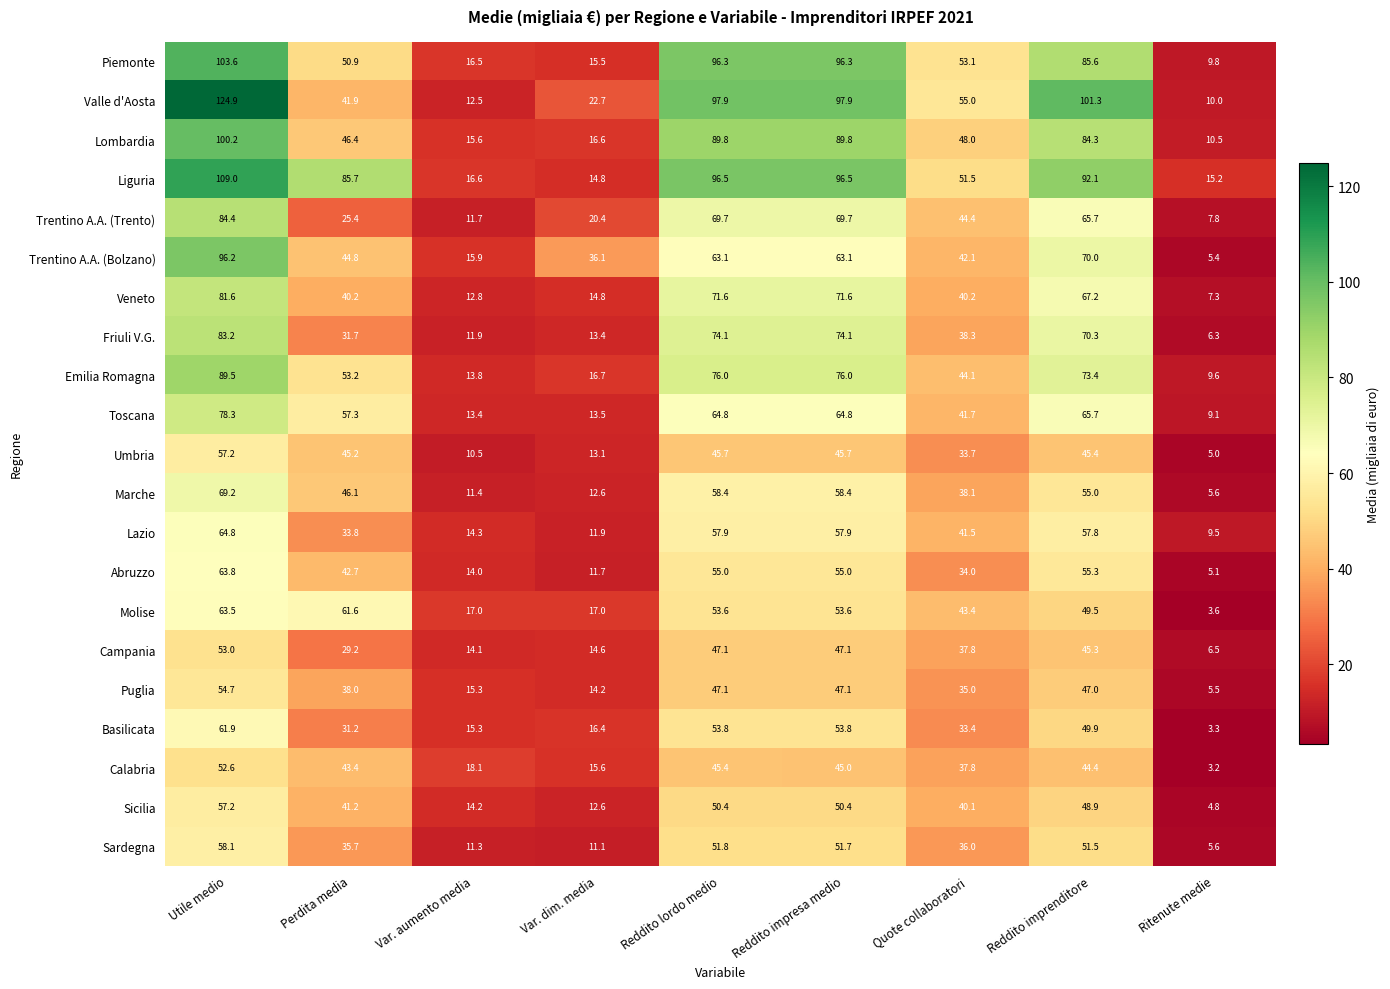

What is the total value across all series at Reddito impresa medio?

1365.5